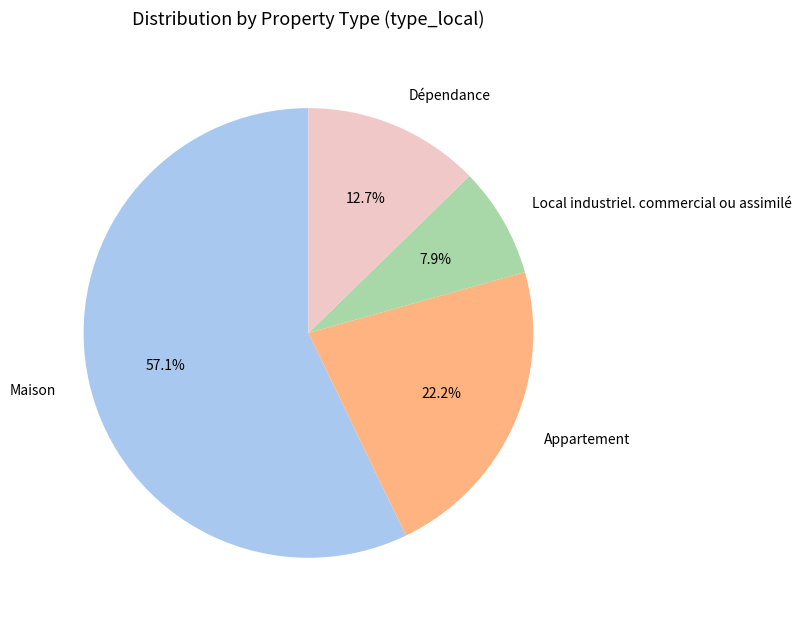

What percentage is the Appartement slice, to the nearest percent?

22%